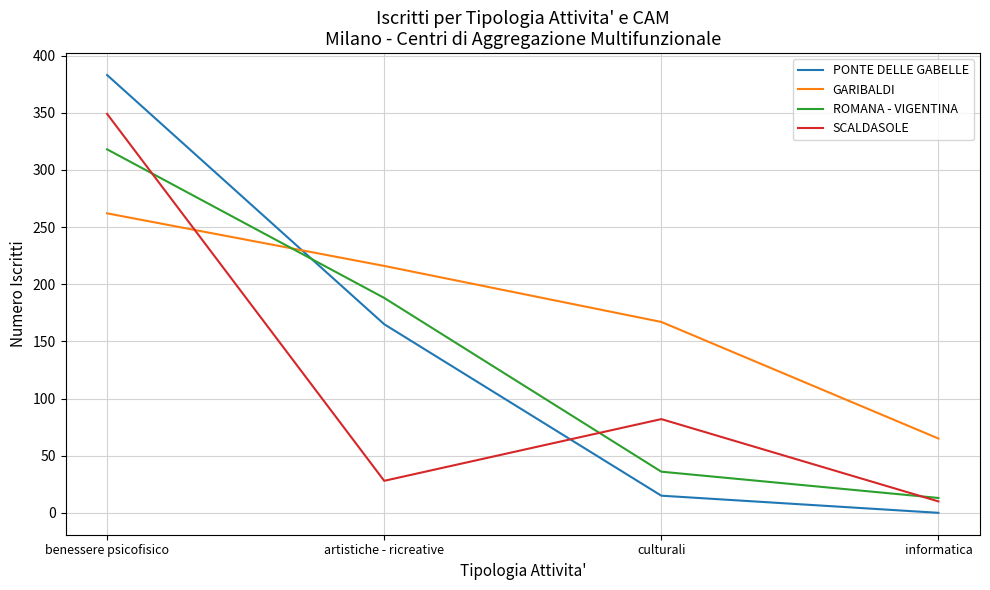

Between benessere psicofisico and informatica, which series saw the biggest shift?

PONTE DELLE GABELLE